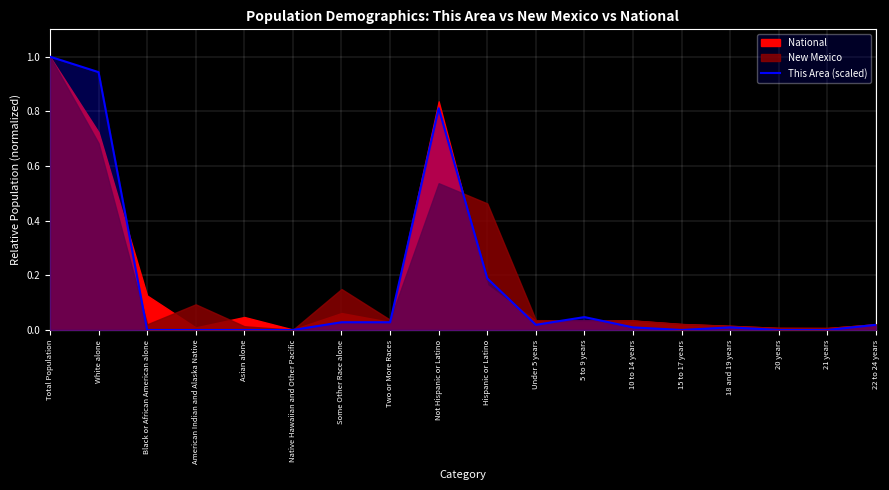

Is it true that This Area (scaled) equals 0.0 at 18 and 19 years?

True